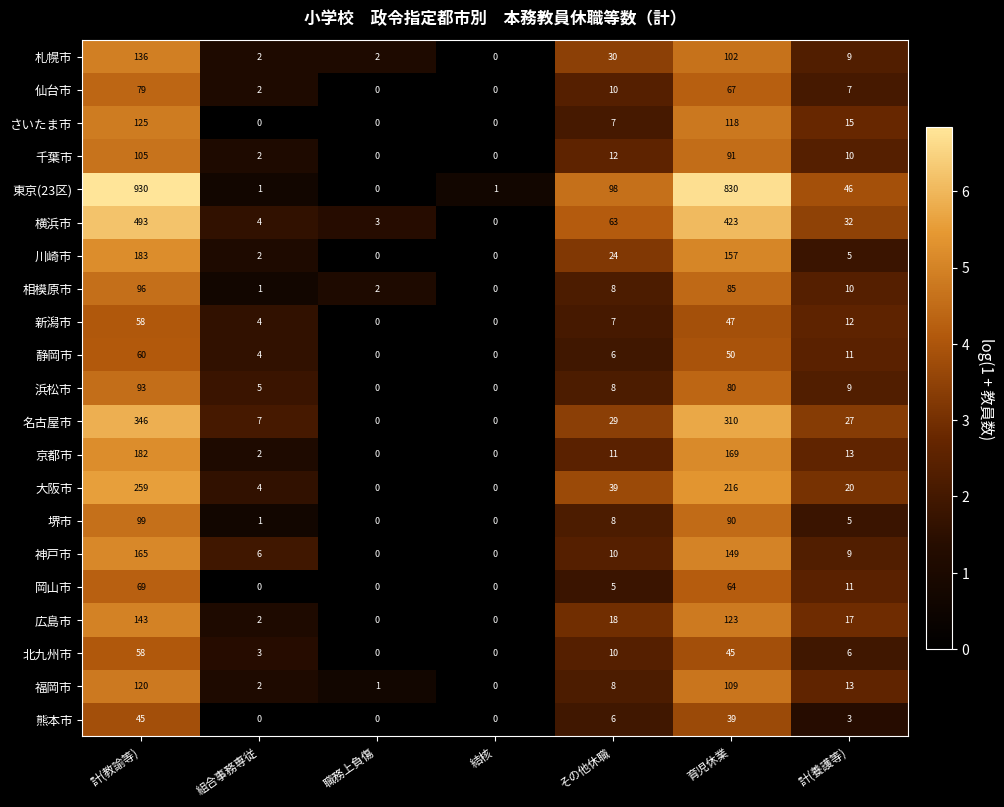

What is the sum of the 神戸市 values at 計(養護等) and 育児休業?

158